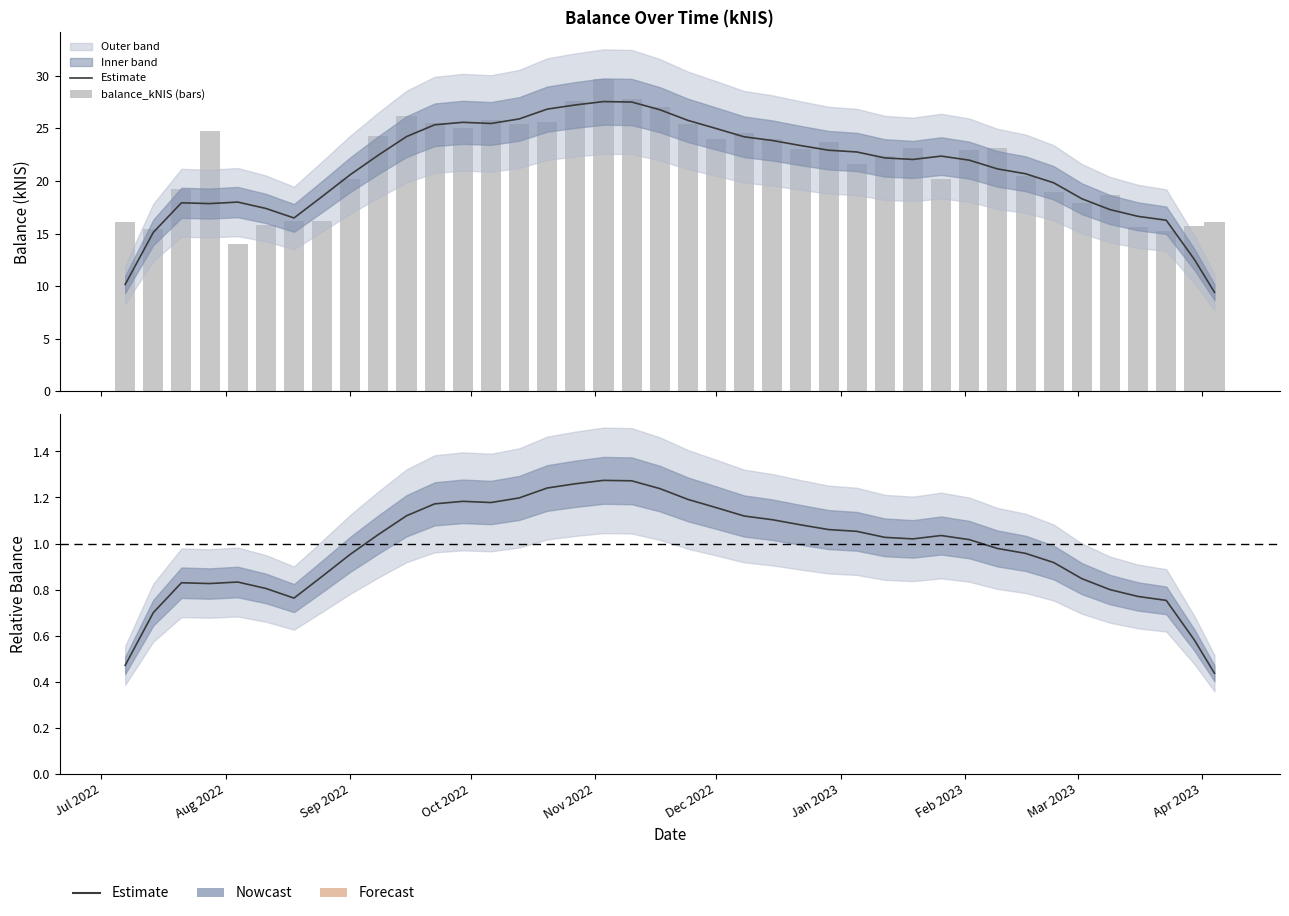

How many values in the Estimate series exceed 1?

22